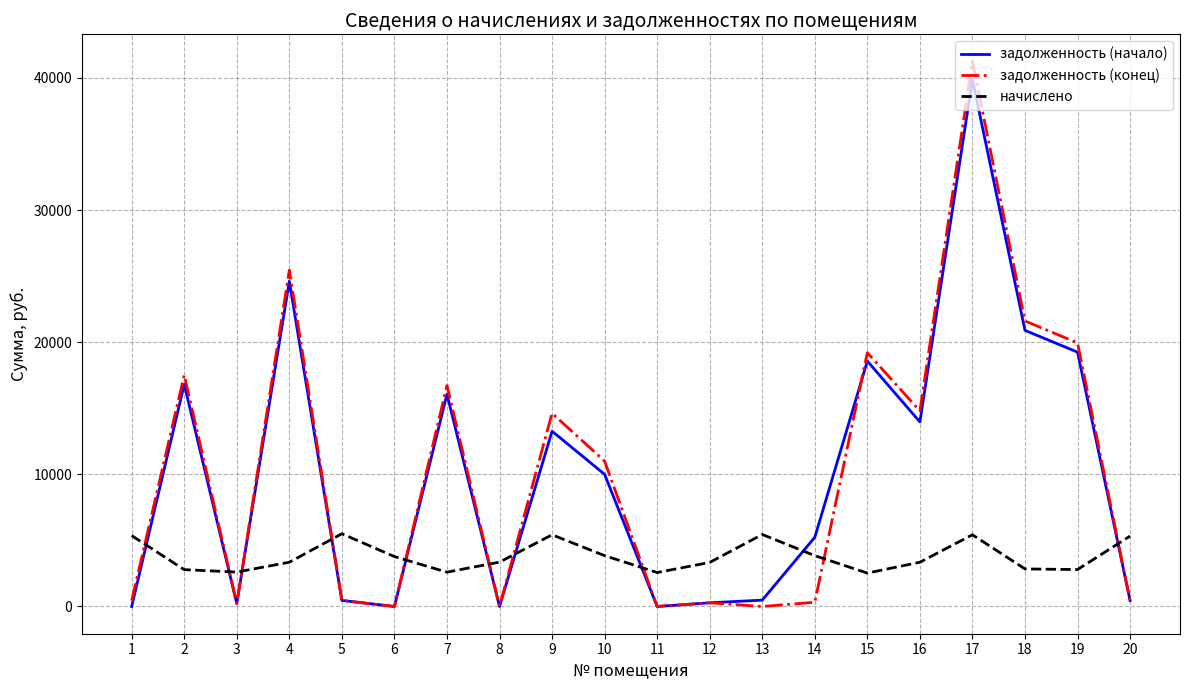

How many intersections are there between задолженность (конец) and начислено?

10